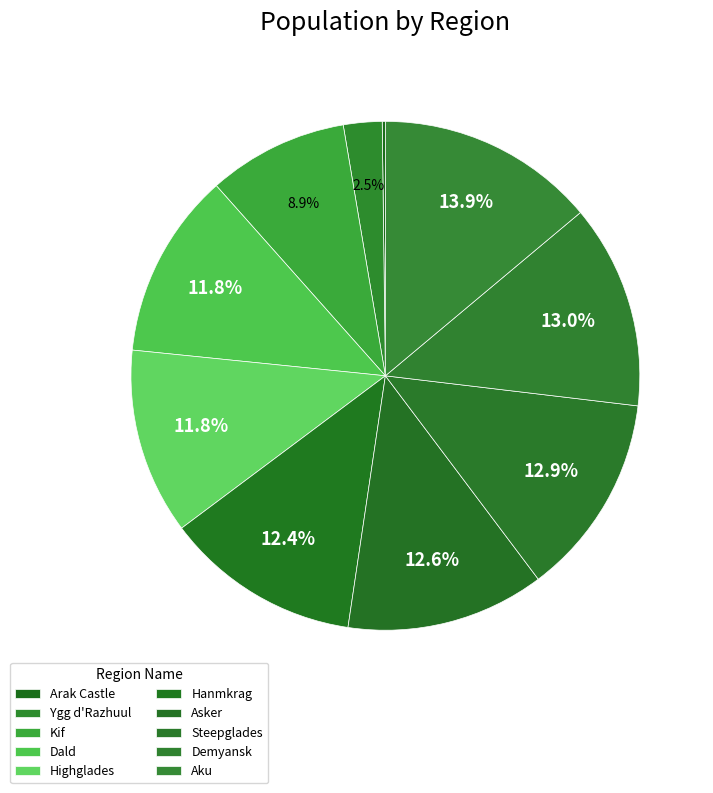

Is it true that Highglades is 12% of the pie?

True